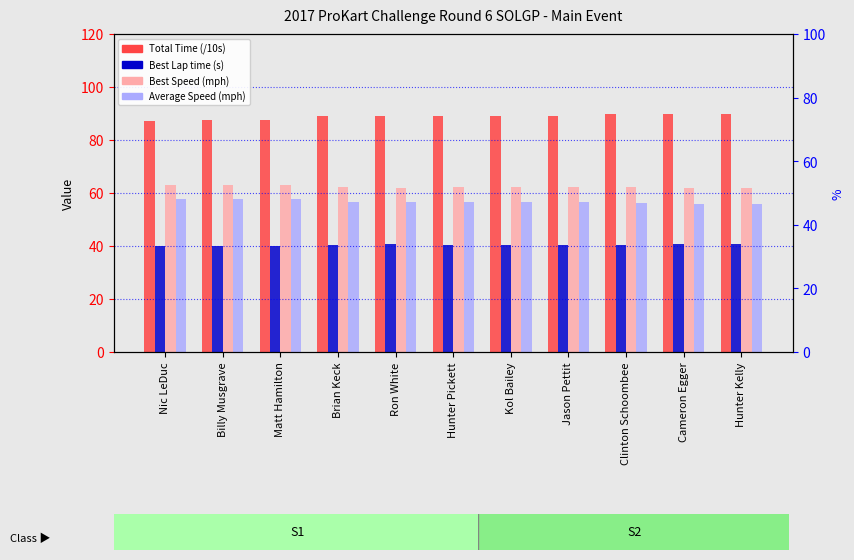

Is it true that Total Time (/10s) equals 26.2 at Hunter Pickett?

False